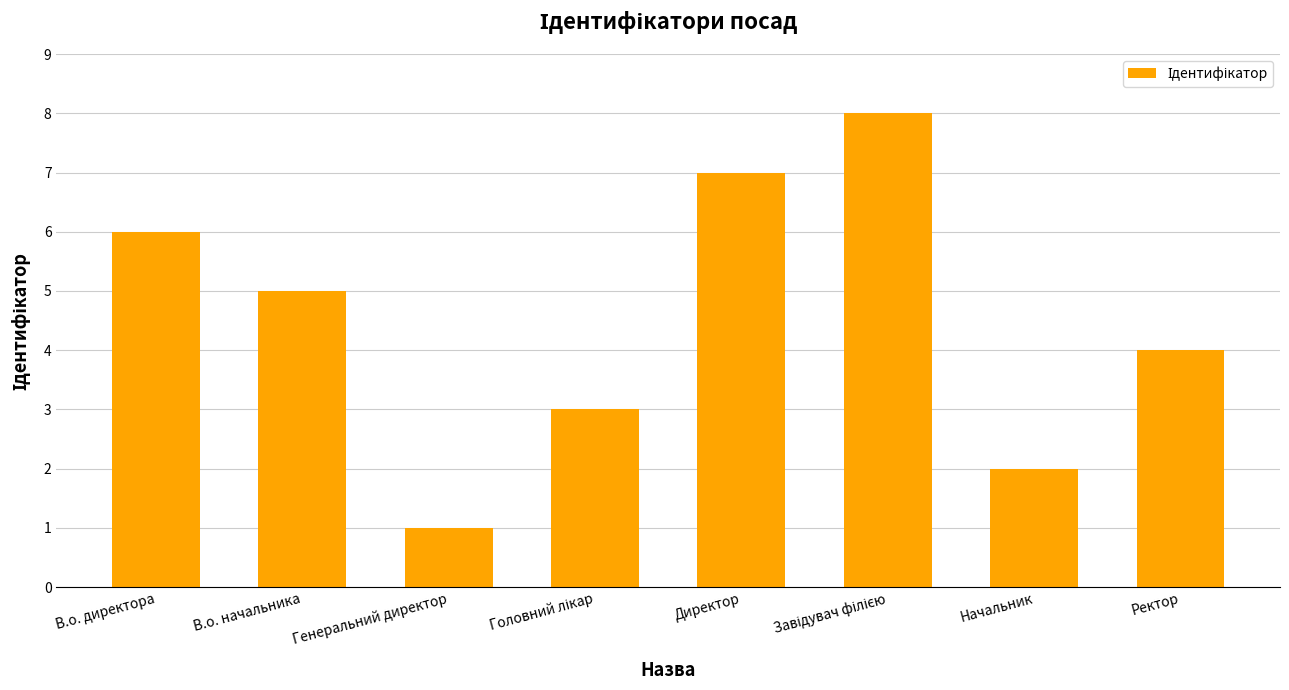

The chart shows a value of 4 at Ректор. True or false?

True